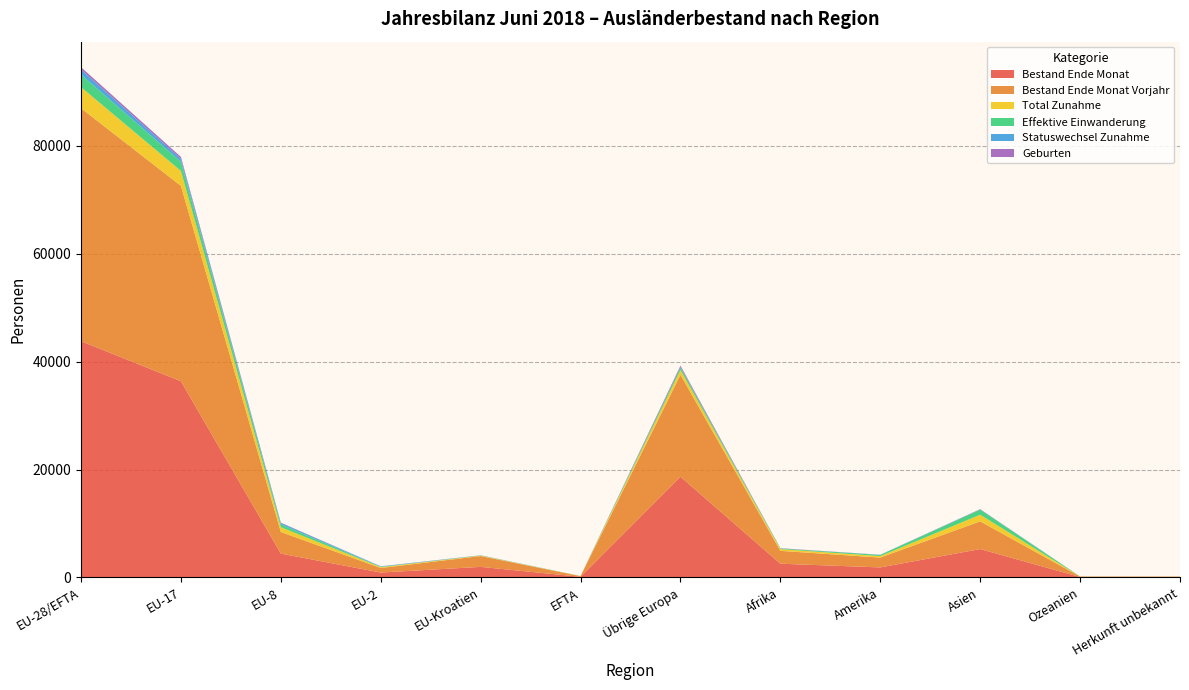

Reading right to left, list all the values displayed in this chart.

Bestand Ende Monat: Herkunft unbekannt=82	Ozeanien=83	Asien=5265	Amerika=1861	Afrika=2549	Übrige Europa=18668	EFTA=123	EU-Kroatien=1962	EU-2=910	EU-8=4424	EU-17=36367	EU-28/EFTA=43786
Bestand Ende Monat Vorjahr: Herkunft unbekannt=75	Ozeanien=82	Asien=5130	Amerika=1824	Afrika=2384	Übrige Europa=18901	EFTA=118	EU-Kroatien=2004	EU-2=841	EU-8=4005	EU-17=36203	EU-28/EFTA=43171
Total Zunahme: Herkunft unbekannt=13	Ozeanien=14	Asien=1231	Amerika=276	Afrika=317	Übrige Europa=889	EFTA=18	EU-Kroatien=78	EU-2=165	EU-8=882	EU-17=2767	EU-28/EFTA=3910
Effektive Einwanderung: Herkunft unbekannt=3	Ozeanien=7	Asien=945	Amerika=215	Afrika=117	Übrige Europa=481	EFTA=14	EU-Kroatien=39	EU-2=57	EU-8=527	EU-17=1698	EU-28/EFTA=2335
Statuswechsel Zunahme: Herkunft unbekannt=0	Ozeanien=6	Asien=32	Amerika=26	Afrika=4	Übrige Europa=45	EFTA=3	EU-Kroatien=17	EU-2=82	EU-8=261	EU-17=559	EU-28/EFTA=922
Geburten: Herkunft unbekannt=2	Ozeanien=0	Asien=60	Amerika=14	Afrika=52	Übrige Europa=270	EFTA=1	EU-Kroatien=15	EU-2=15	EU-8=64	EU-17=347	EU-28/EFTA=442